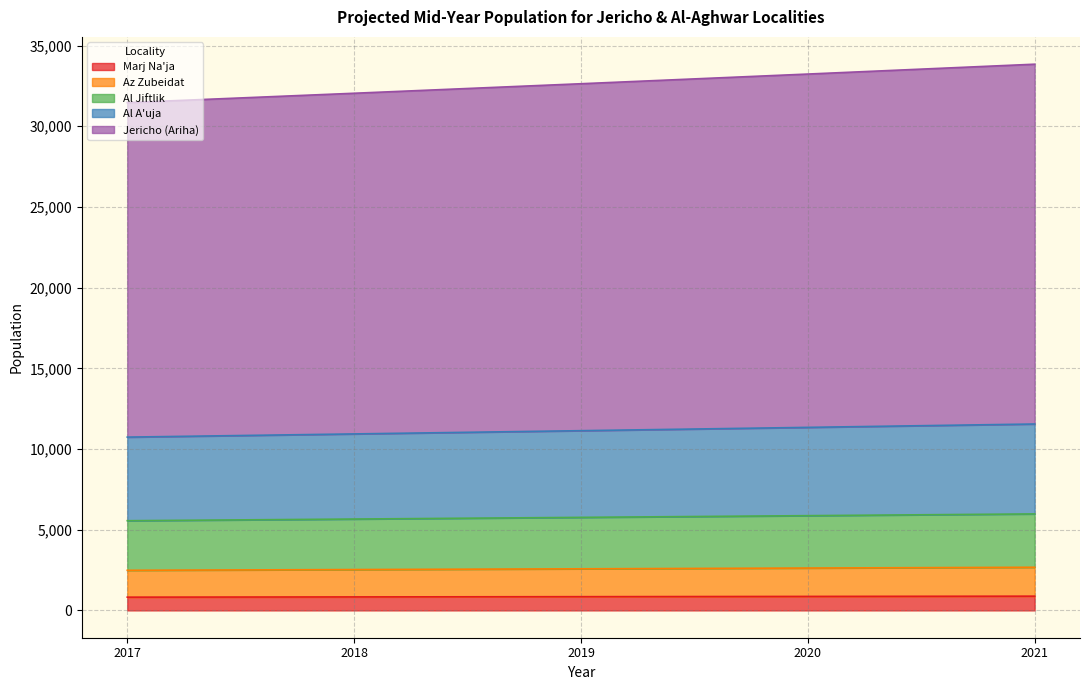

Does the chart have visible grid lines?

Yes